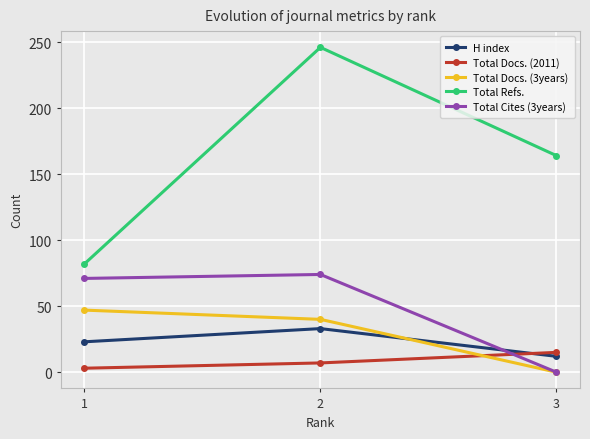

Is it true that H index equals 33 at 2?

True